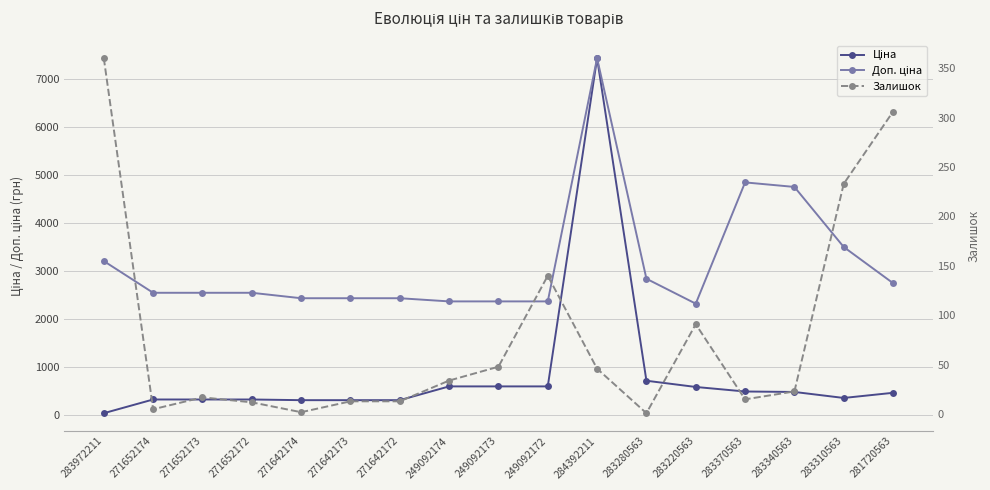

Between which two adjacent categories do Ціна and Залишок first intersect?

283972211 and 271652174